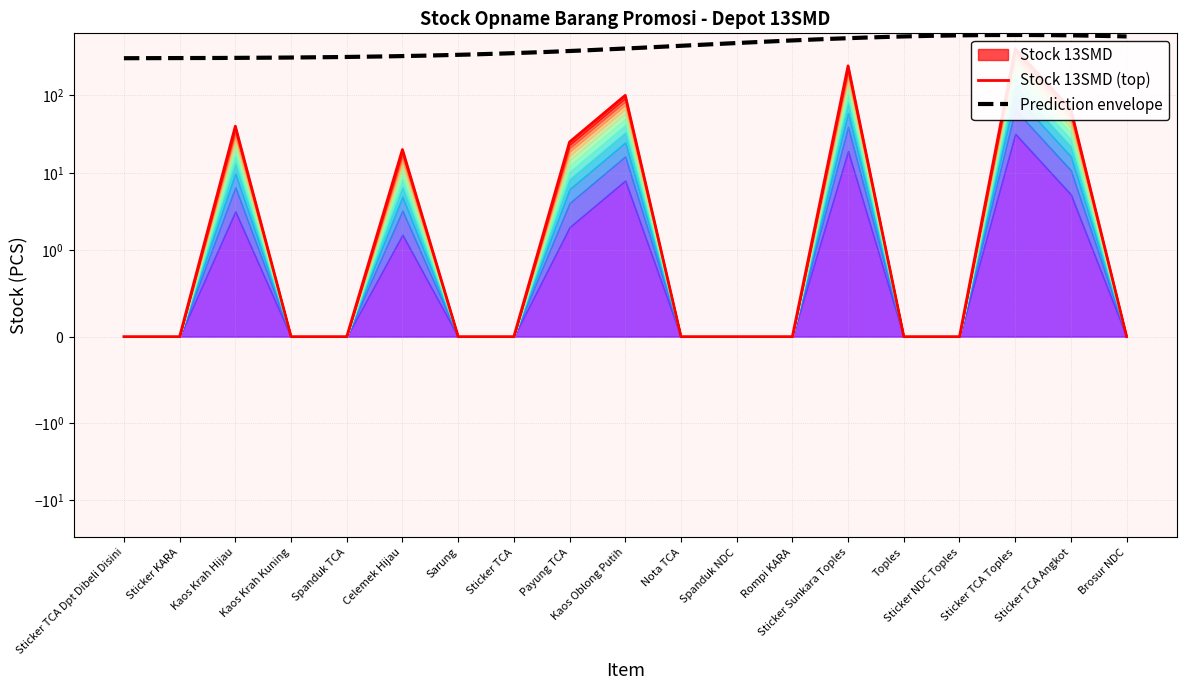

Which label corresponds to the largest value in the chart?

Sticker TCA Toples